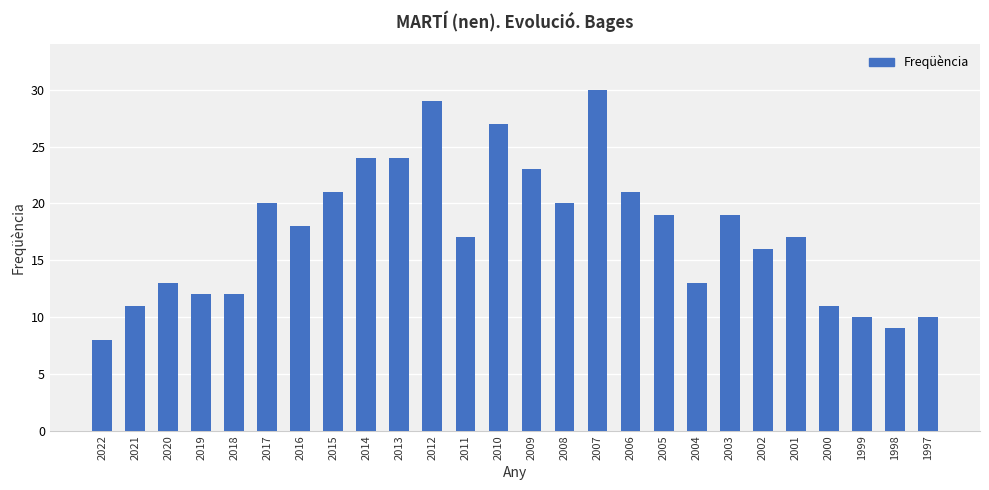

Are the bars horizontal?

No